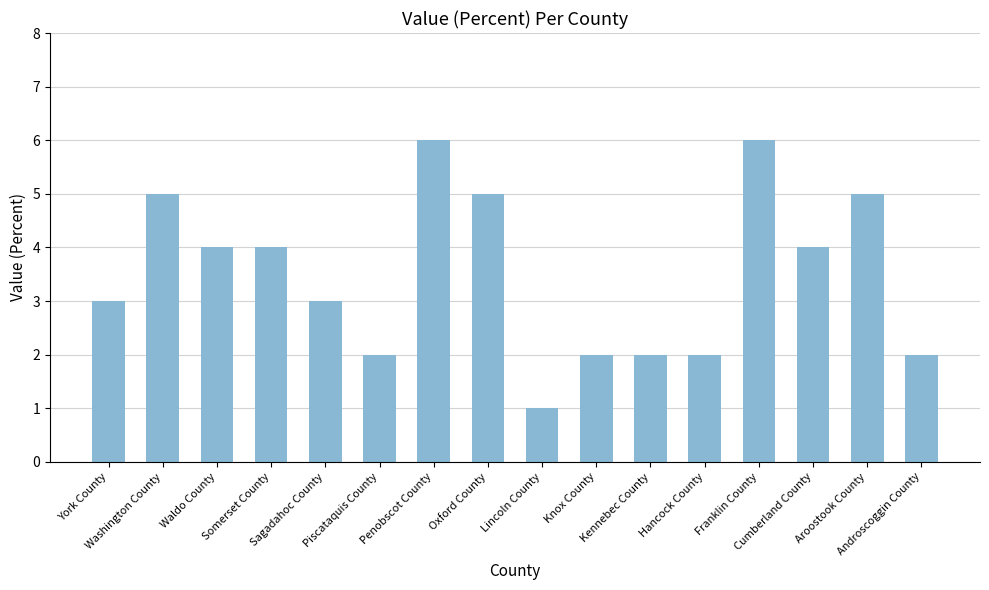

What is the change in value from Penobscot County to Oxford County?

-1